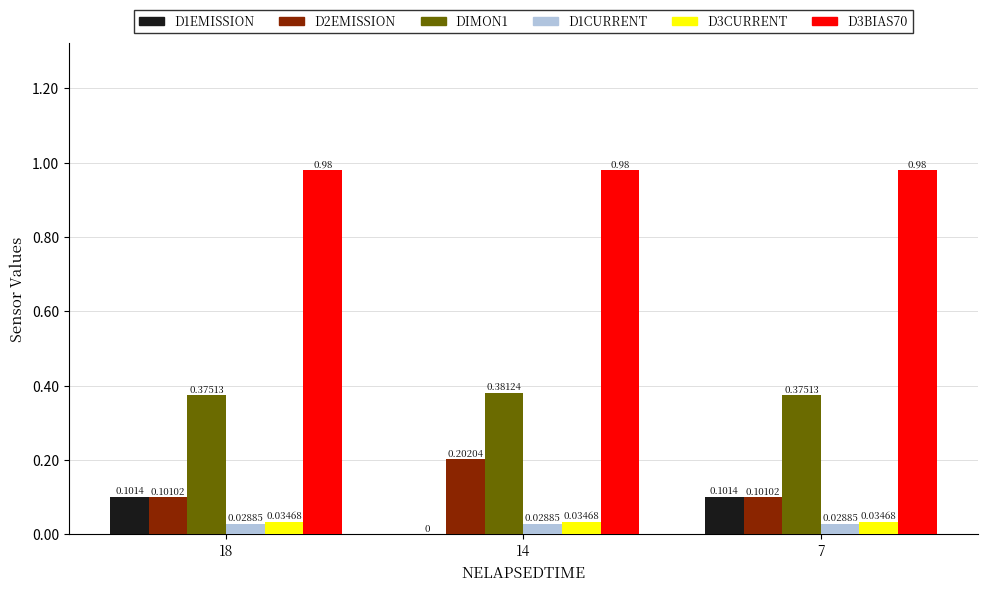

Is the value of D1CURRENT at 14 greater than the value of D2EMISSION at 14?

No